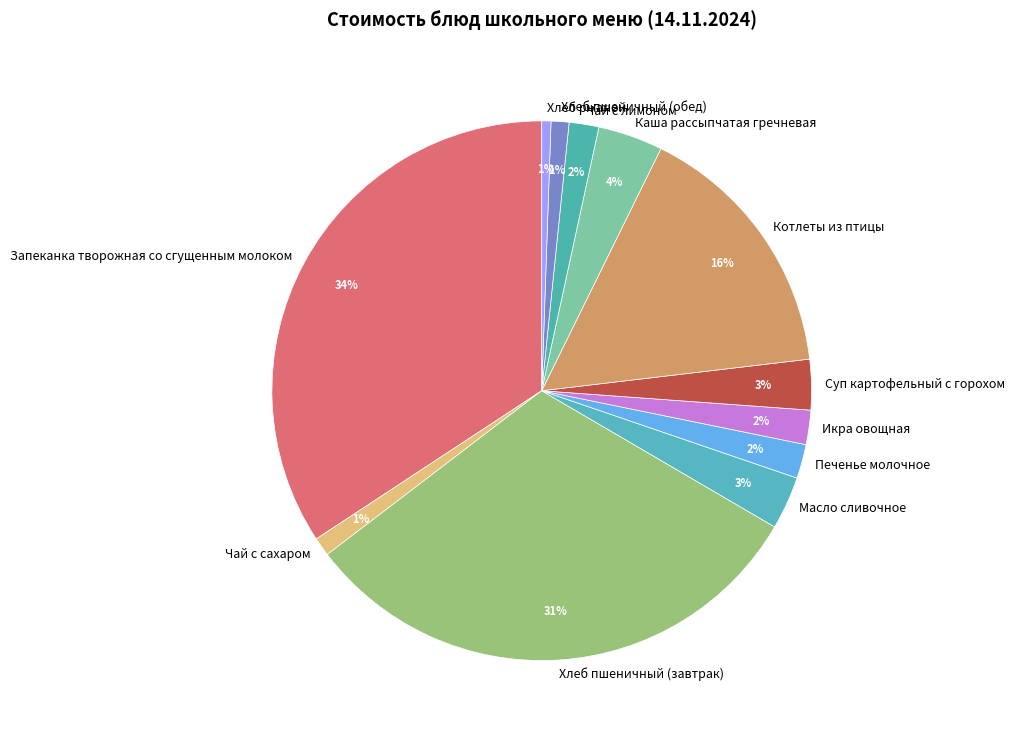

Which slice is the largest?

Запеканка творожная со сгущенным молоком